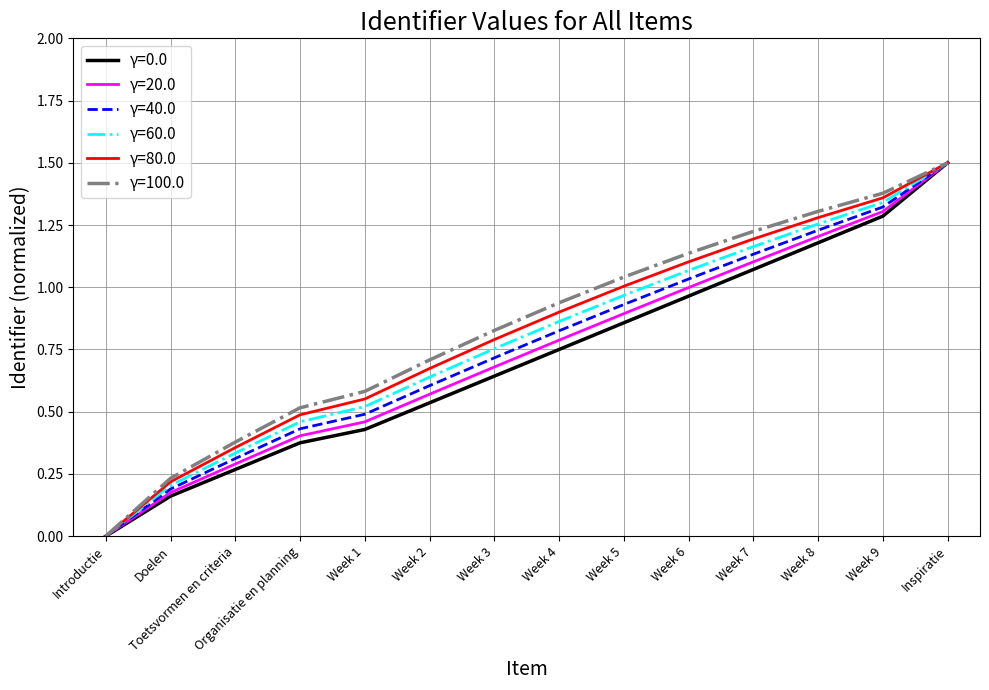

Rank the categories by γ=80.0 value from lowest to highest.

Introductie, Doelen, Toetsvormen en criteria, Organisatie en planning, Week 1, Week 2, Week 3, Week 4, Week 5, Week 6, Week 7, Week 8, Week 9, Inspiratie